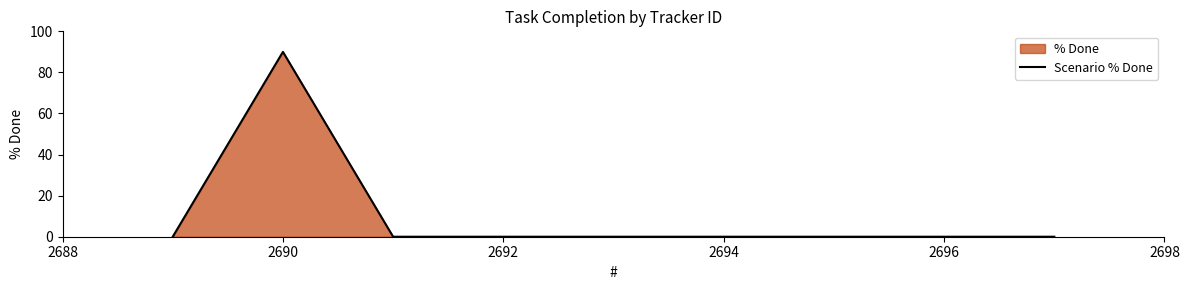

Which label corresponds to the largest value in the chart?

2690